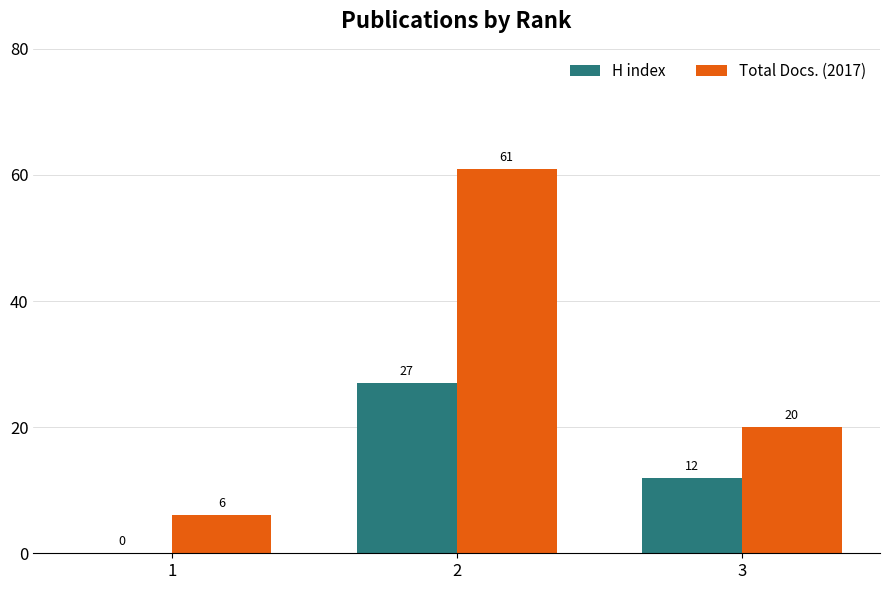

What is the sum of all Total Docs. (2017) values?

87